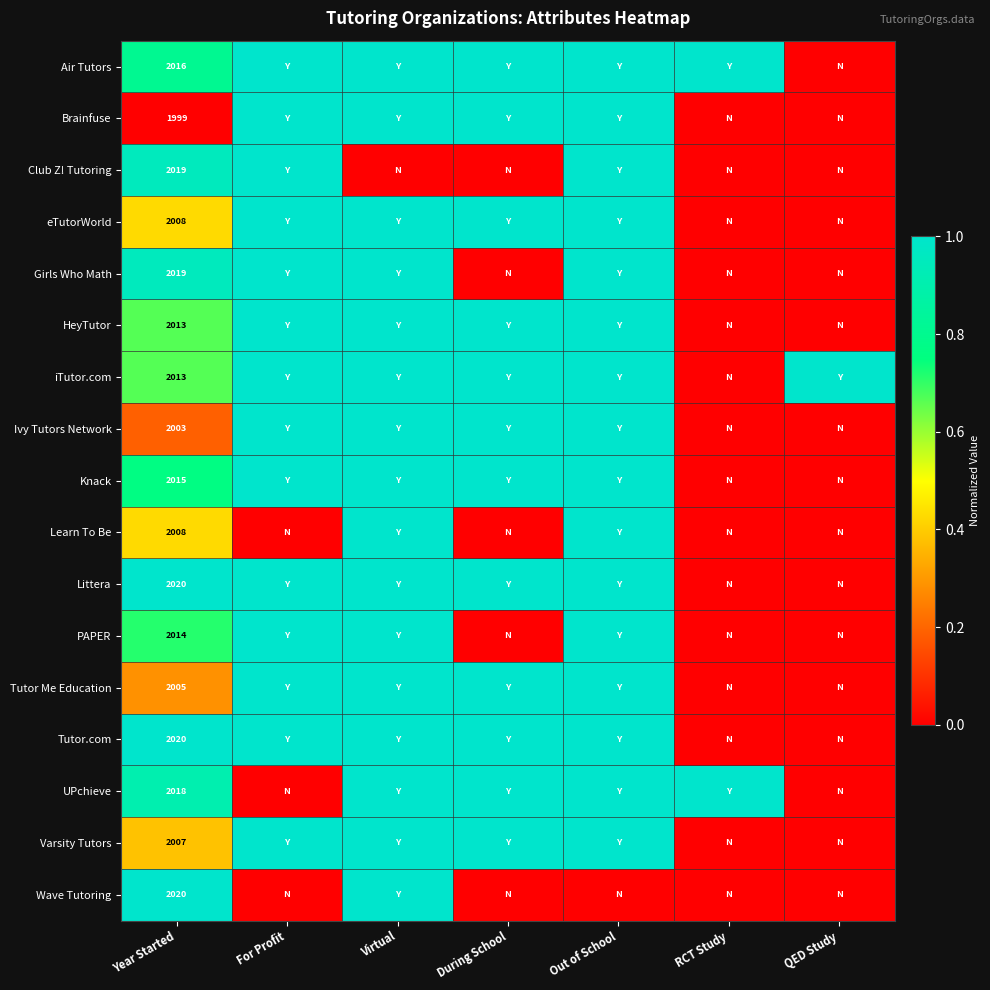

The value of Girls Who Math at Year Started is 3037. True or false?

False